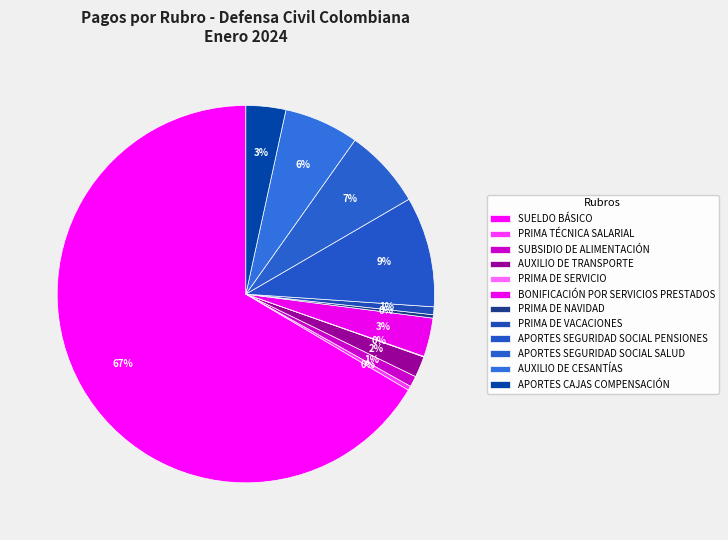

How many slices are in this pie chart?

12